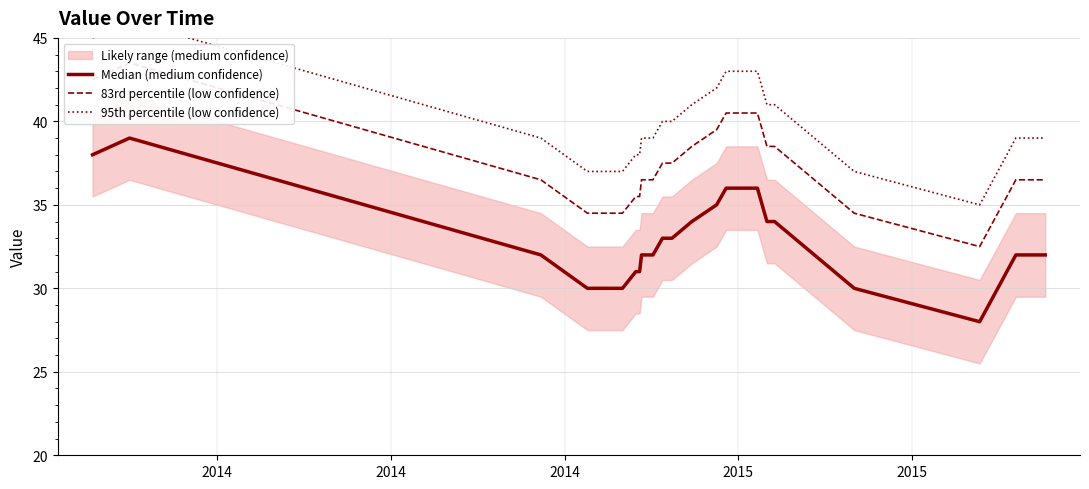

How many data points does each series have?

34